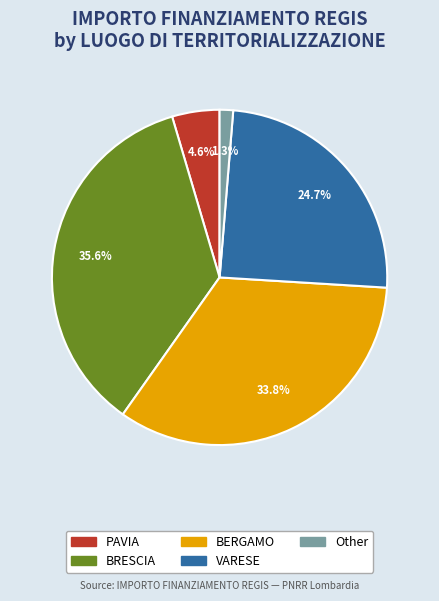

Does any single category account for the majority?

No